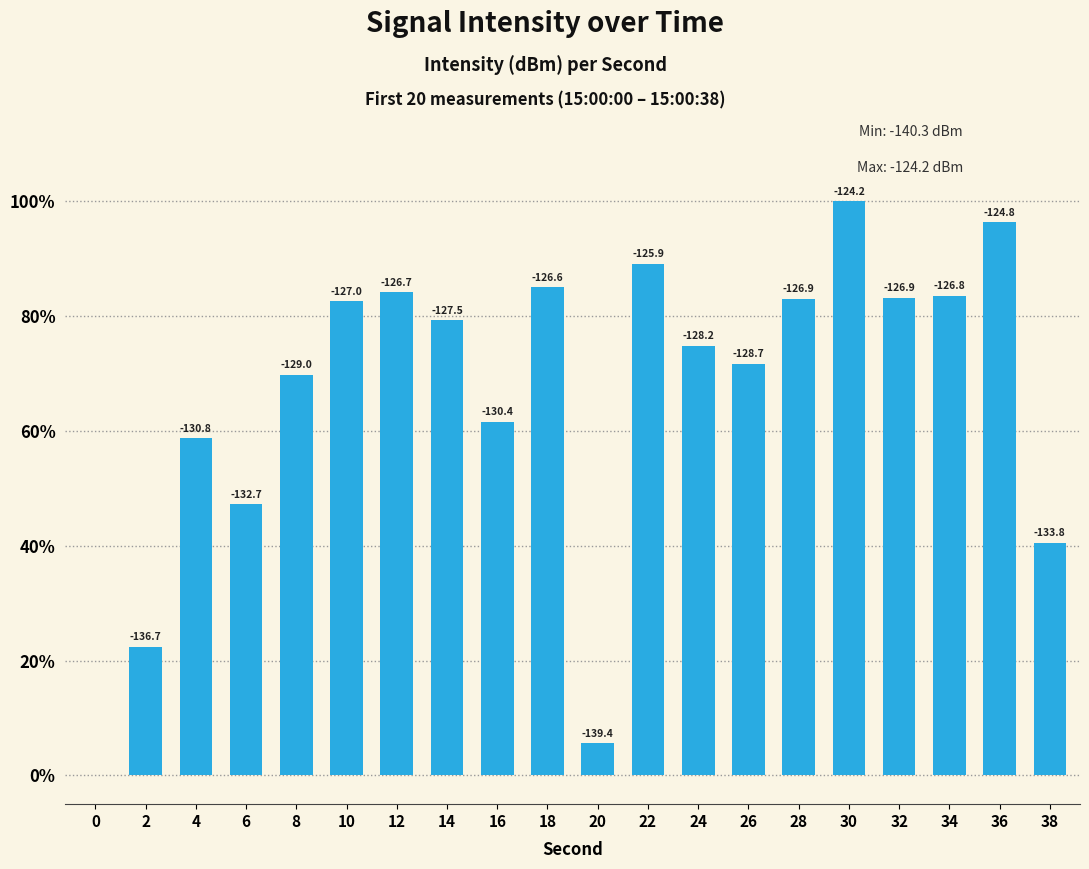

What is the change in value from 0 to 28?

+82.9